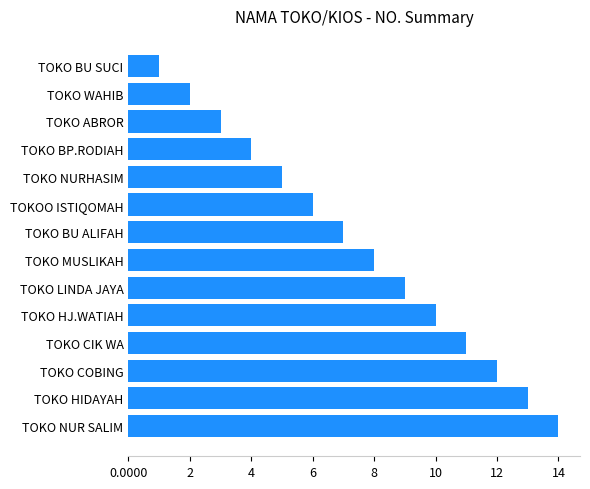

Count the number of categories in the chart.

14